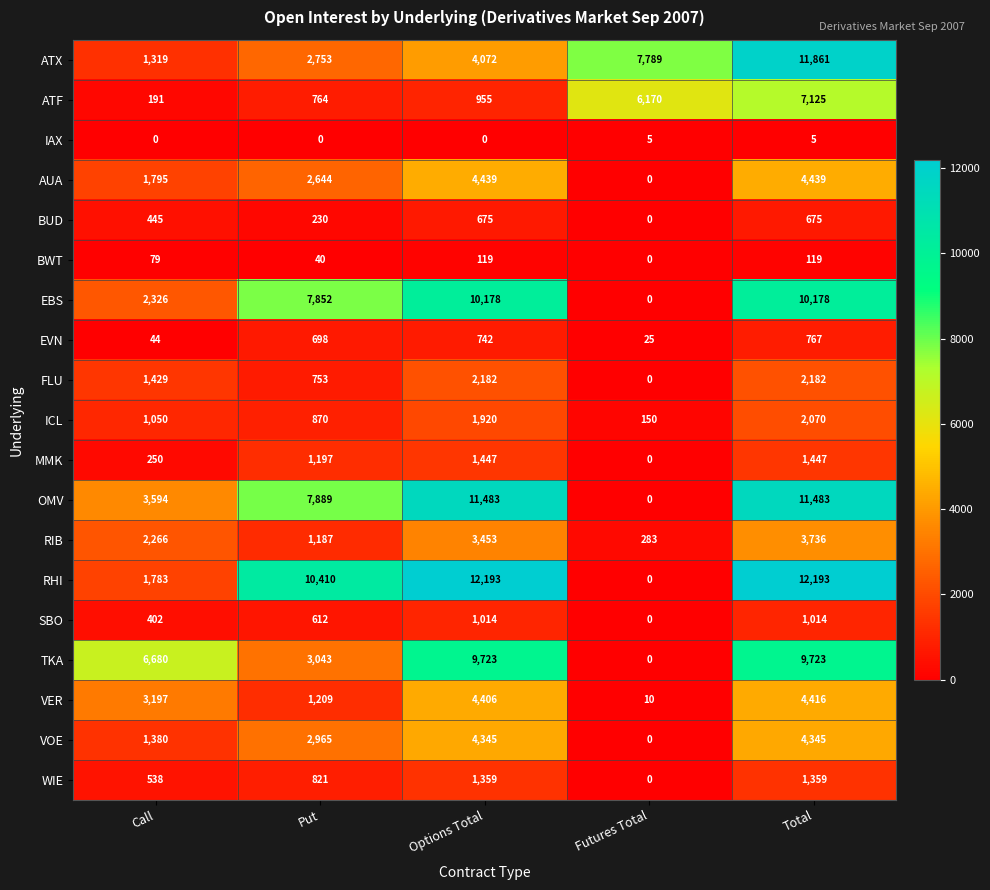

Which series has the largest range (max minus min)?

RHI